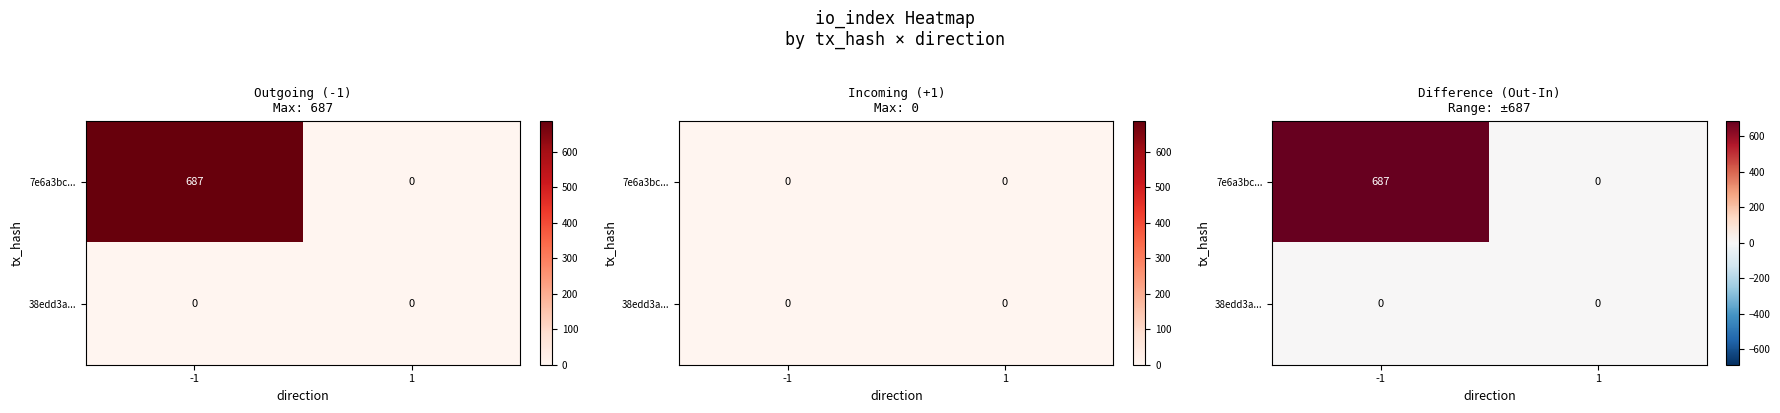

Is the value of 7e6a3bc... at 1 greater than the value of 38edd3a... at 1?

No